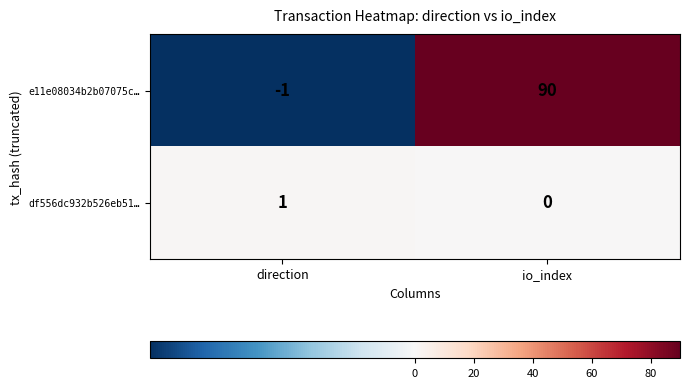

Which category has the highest value across all series?

io_index